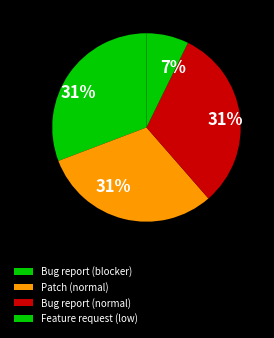

How many segments does this pie chart have?

4